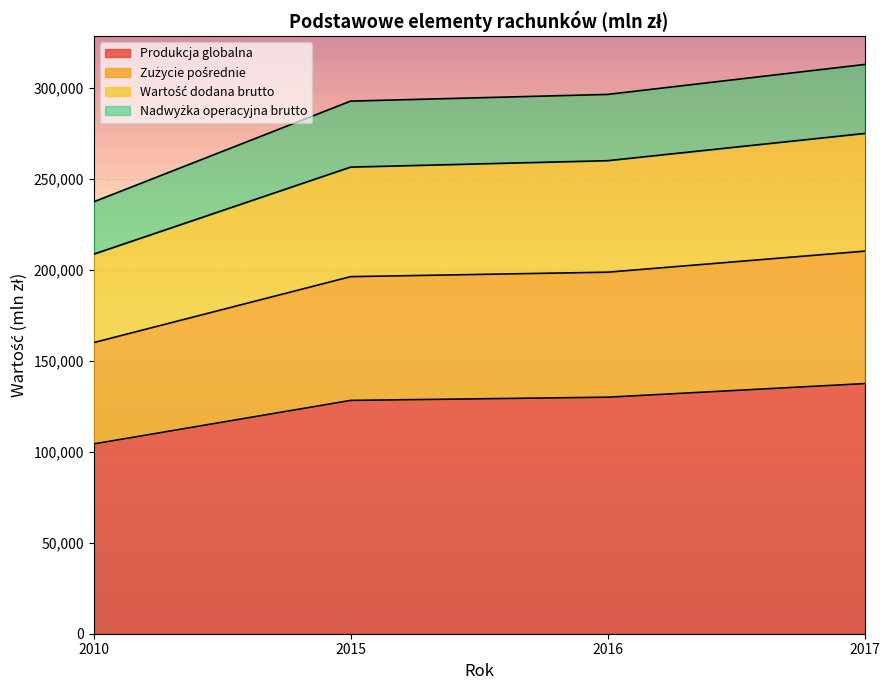

At how many categories does at least one series exceed 270331?

3